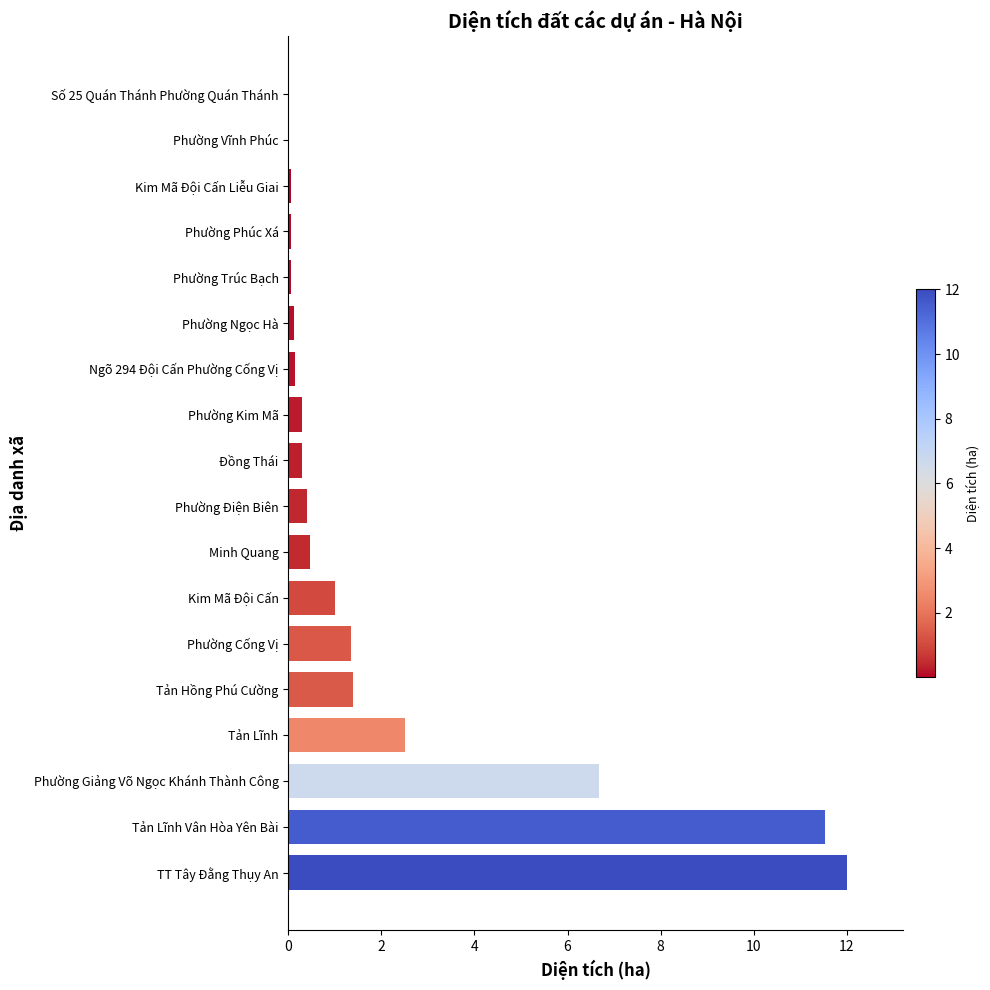

The chart shows a value of 0.9 at Phường Cống Vị. True or false?

False